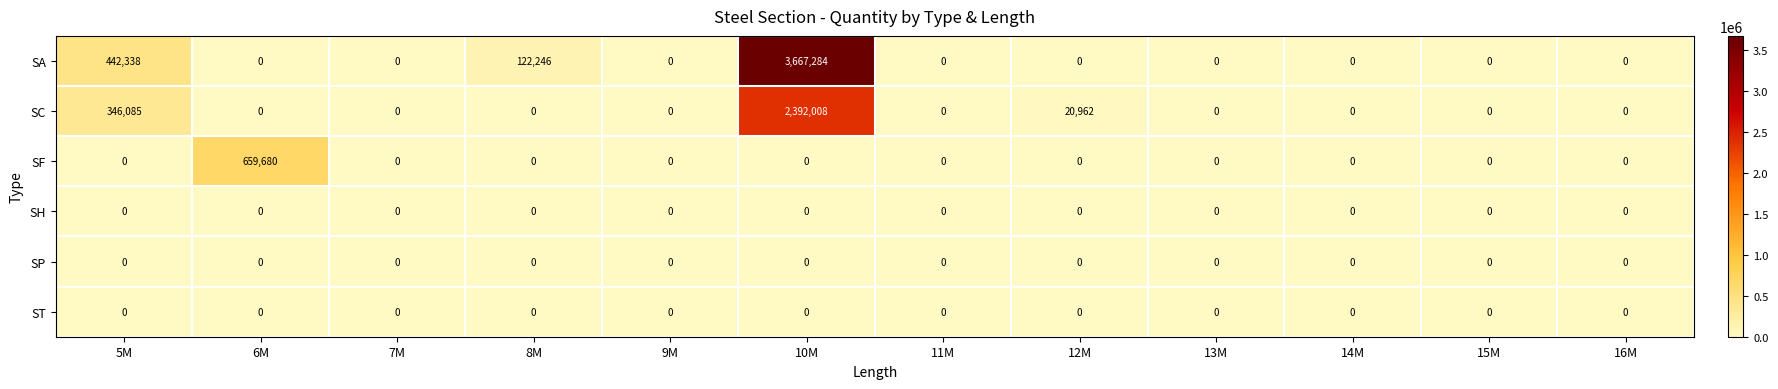

Which series has the widest spread of values?

SA